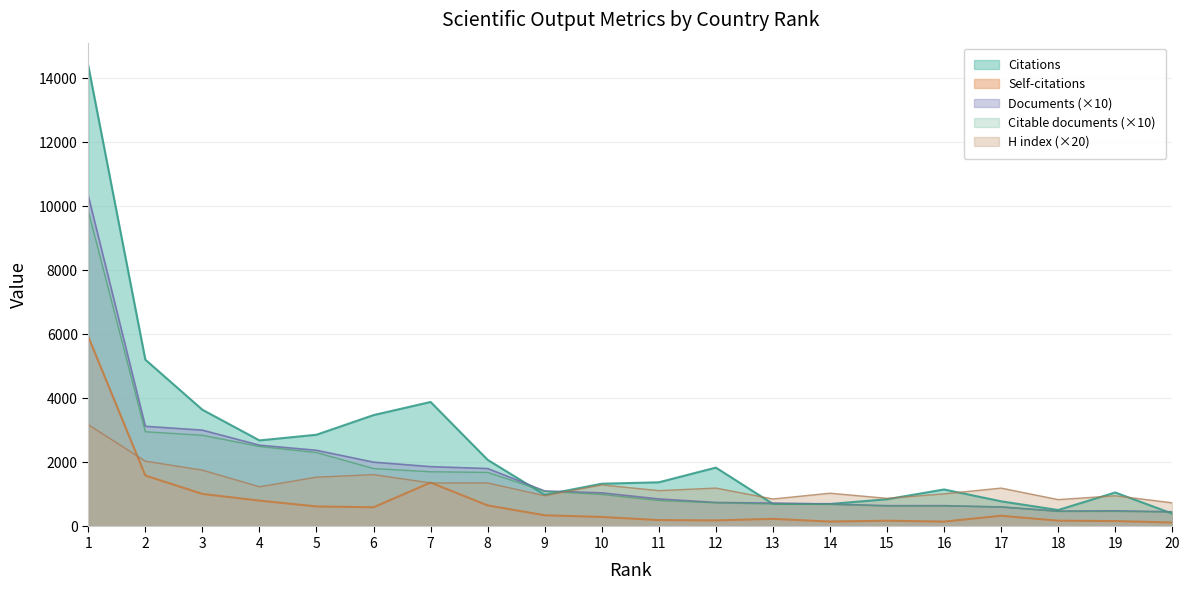

What is the maximum value shown in the chart?

14396